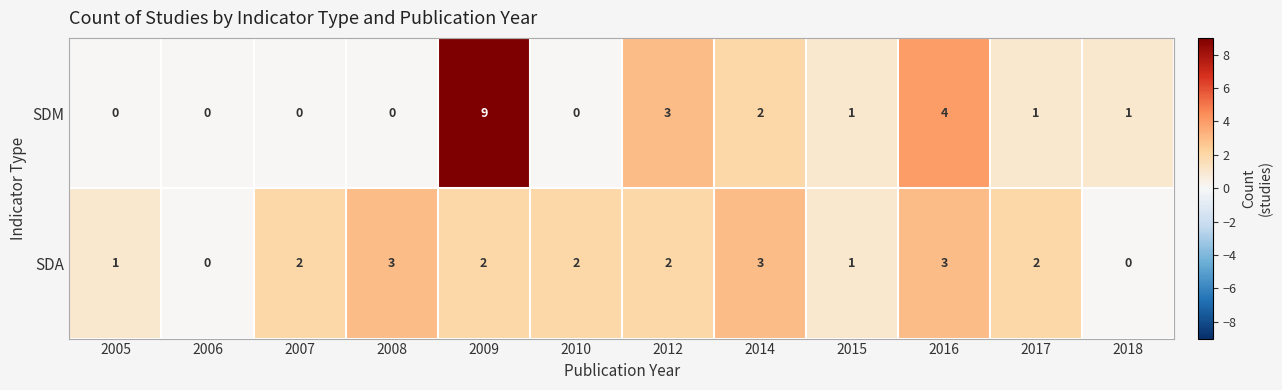

Is the value of SDA at 2012 greater than the value of SDM at 2009?

No